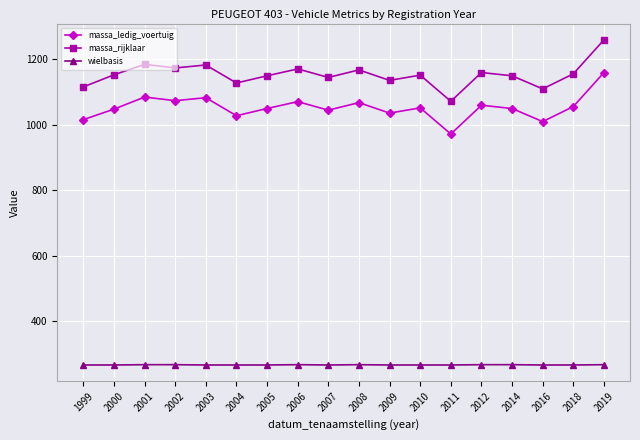

What is the value of the massa_ledig_voertuig point at the 14th from the left?

1060